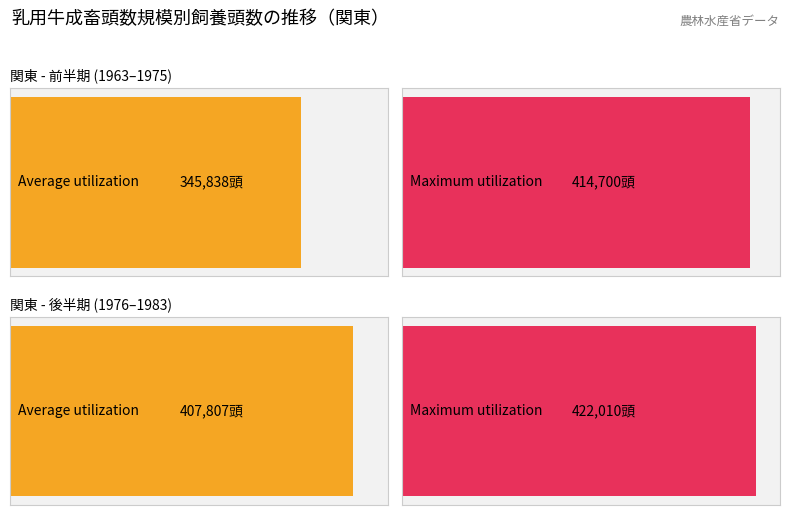

Count the number of data series in this chart.

2